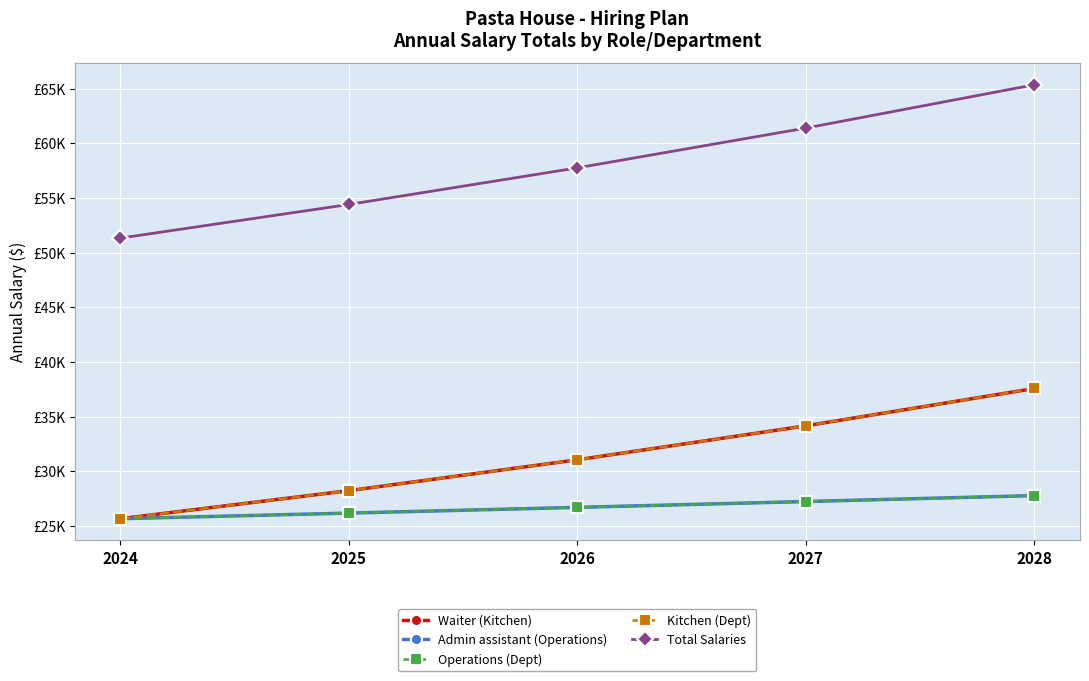

Is this an area chart (filled region under the line)?

No